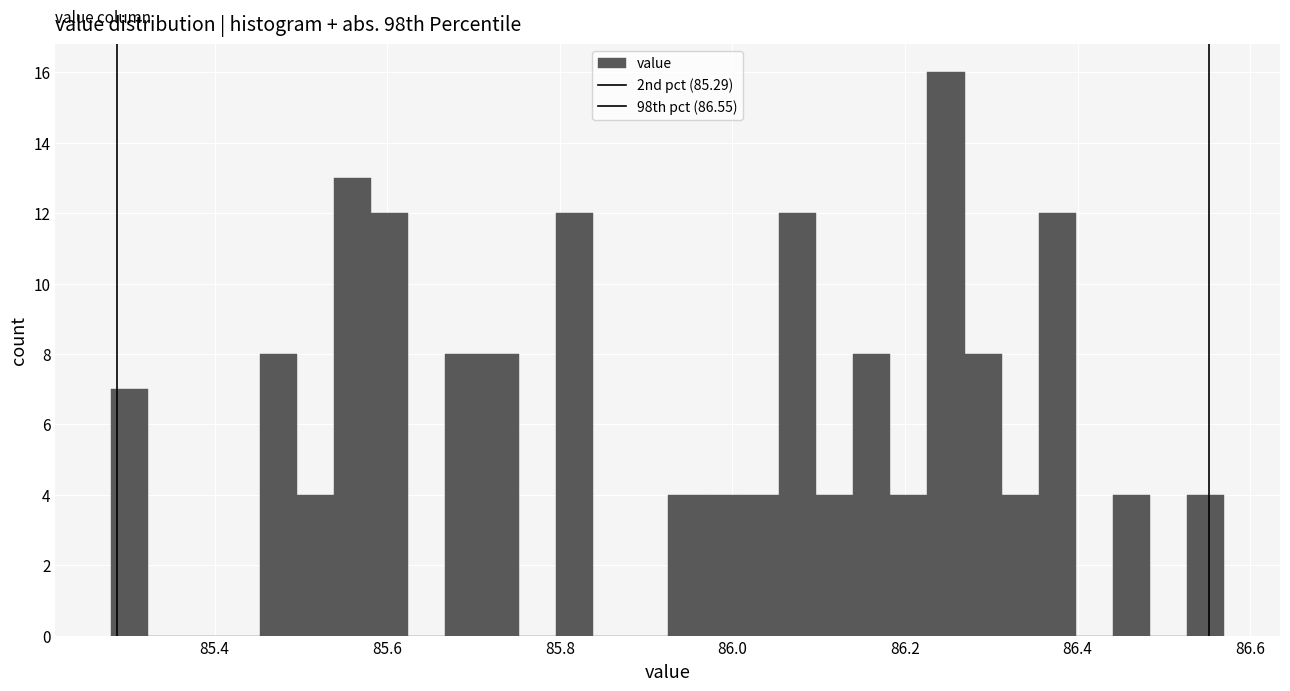

Around what value on the x-axis is the tallest bar? Give the approximate position of its centre, as read against the axis.

86.24